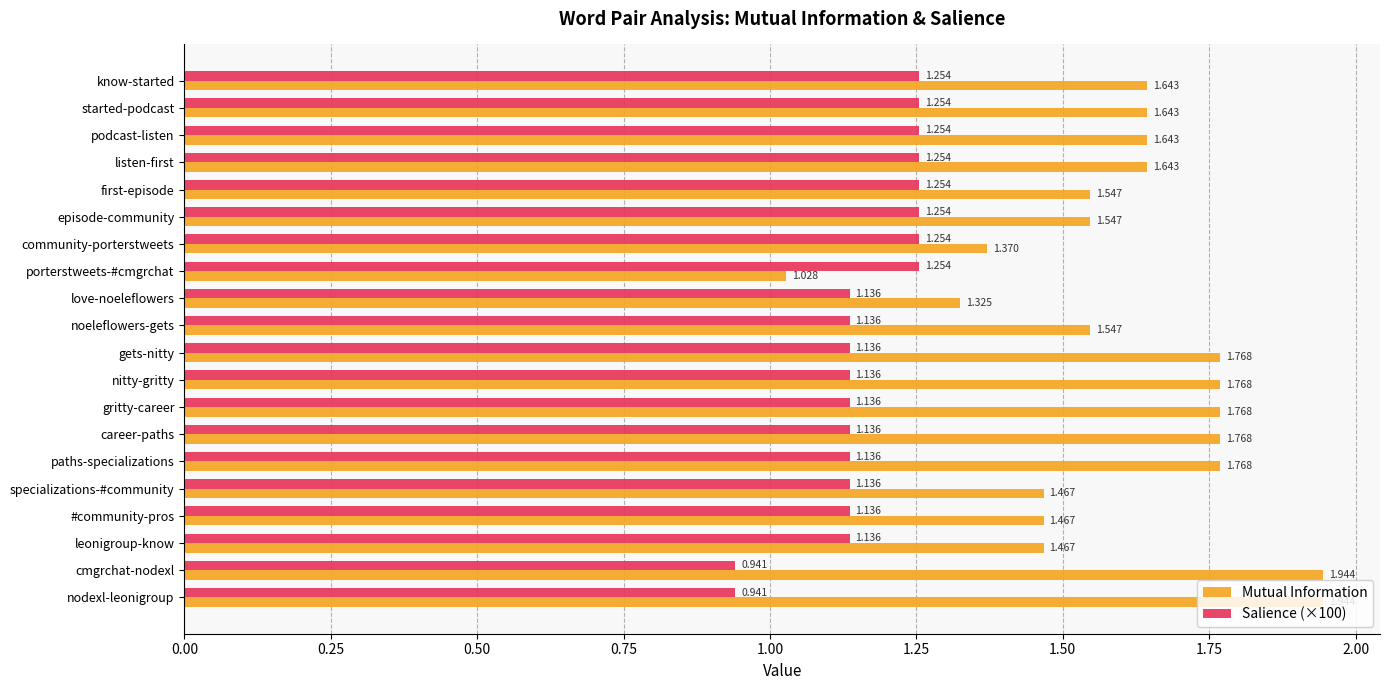

Is the value of Mutual Information at listen-first greater than the value of Salience (×100) at episode-community?

Yes